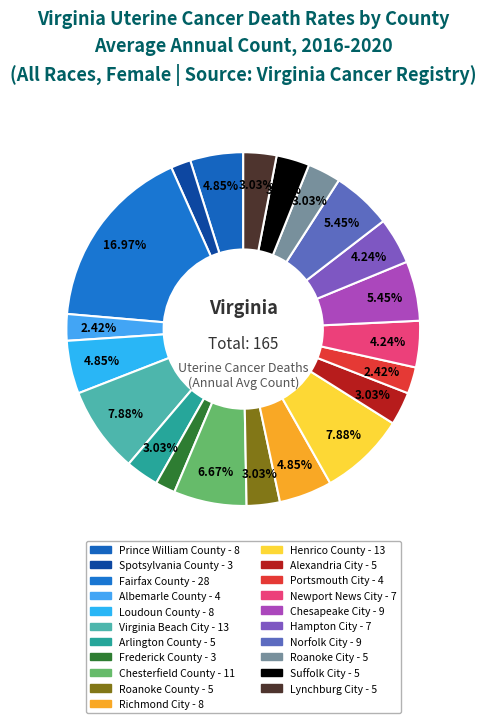

What is the total percentage of Norfolk City and Frederick County?

7.3%